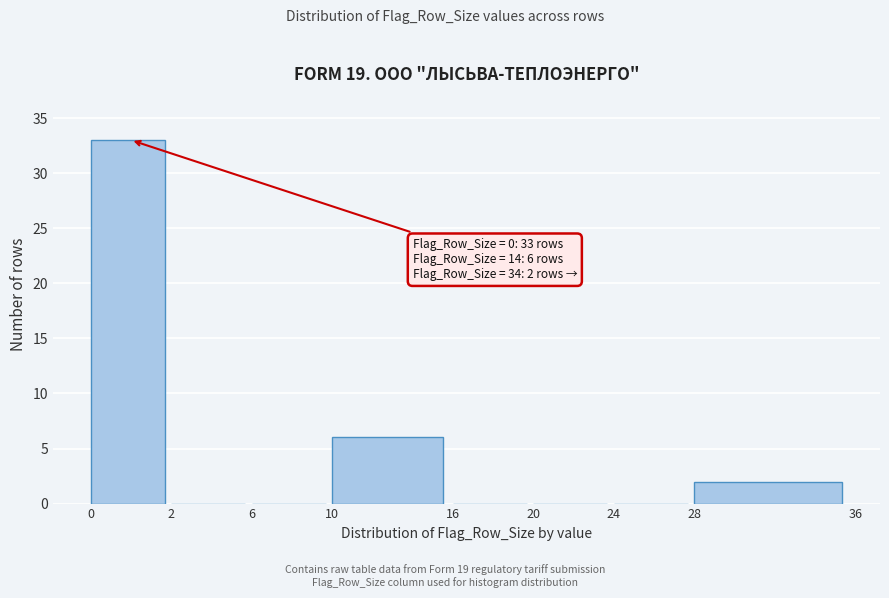

Reading right to left, what are all the values shown in this chart?

28=2	24=0	20=0	16=0	10=6	6=0	2=0	0=33